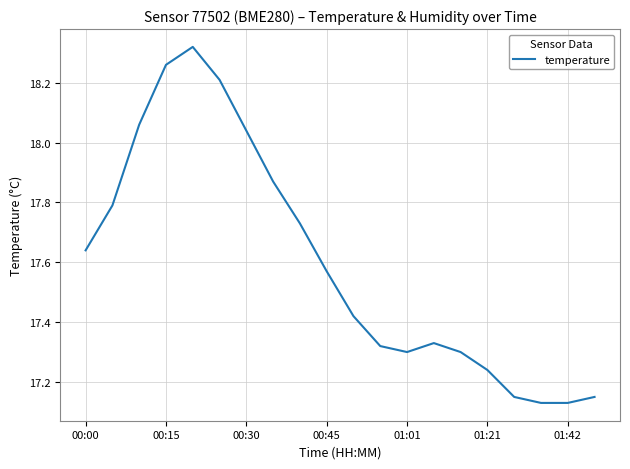

What is the difference between the second highest and minimum values?

1.1